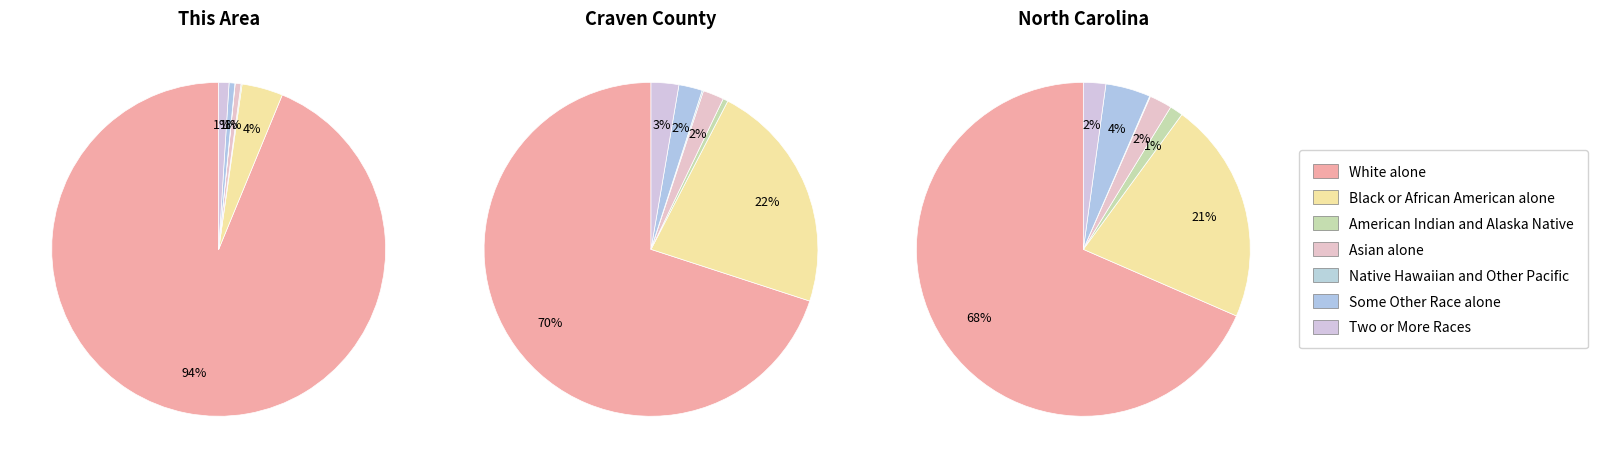

To the nearest percent, what is the combined percentage of Some Other Race alone and White alone?

94%